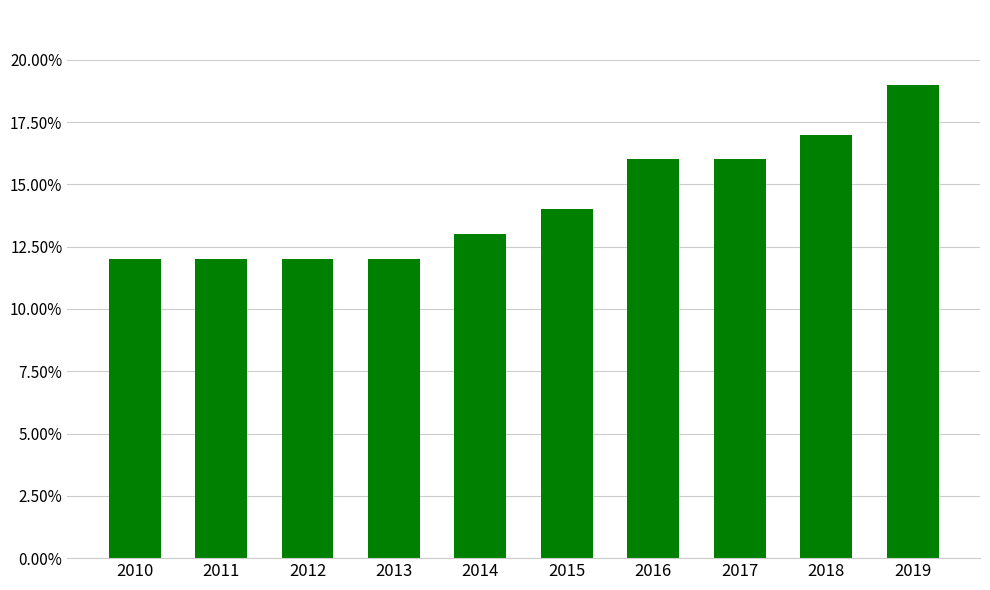

Does the chart contain any negative values?

No